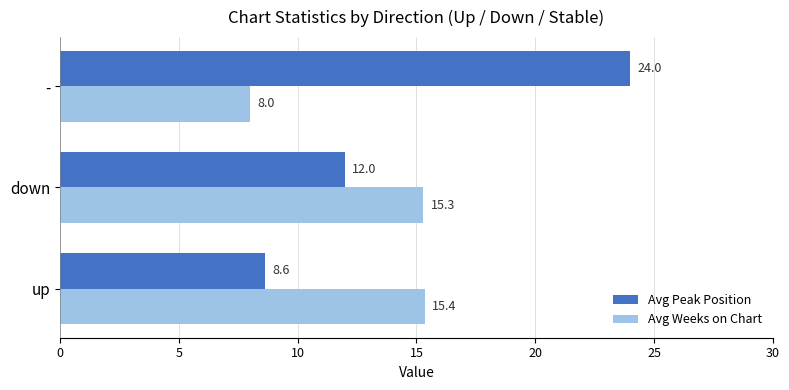

Is it true that Avg Peak Position equals 8.6 at up?

True